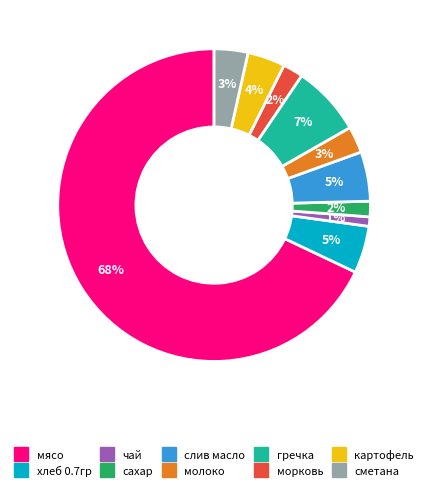

What is the ratio of the value at картофель to the value at слив масло?

0.8